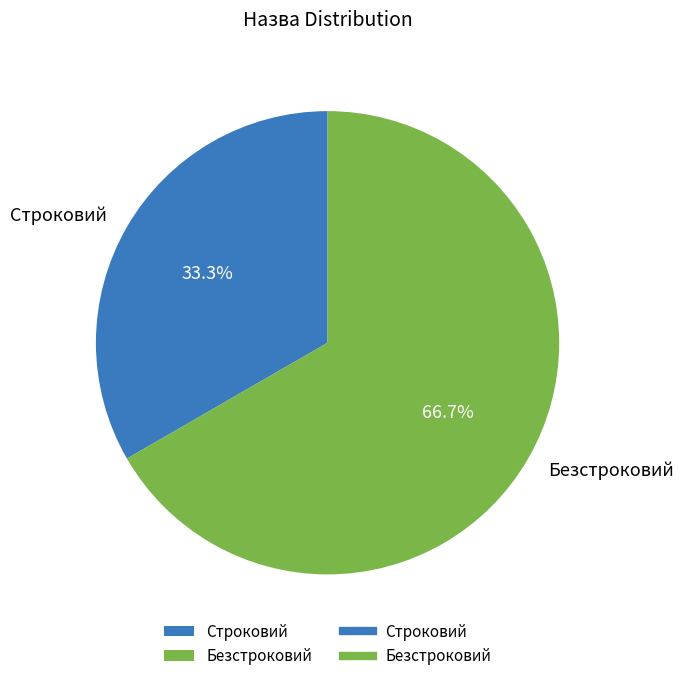

How many slices are in this pie chart?

2